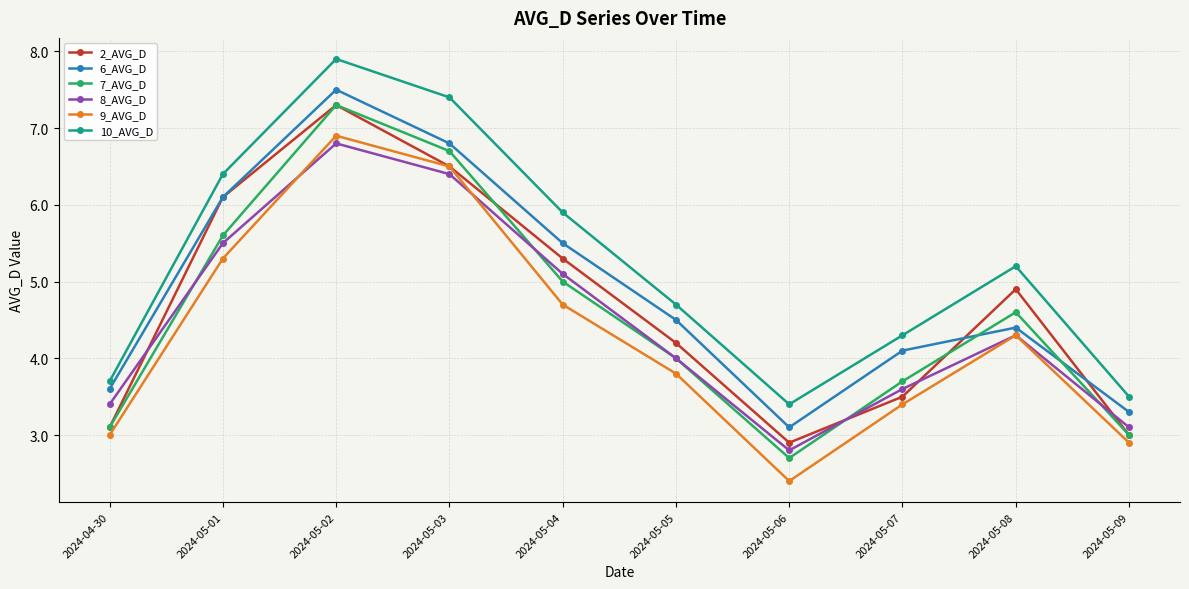

At which category does the chart reach its minimum across all series?

2024-05-06